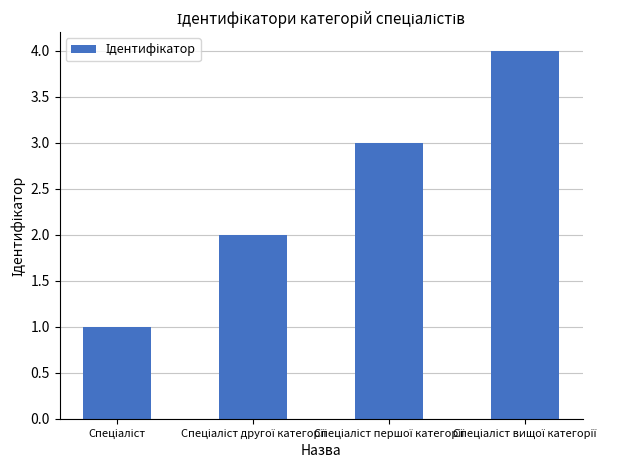

What is the greatest value displayed?

4